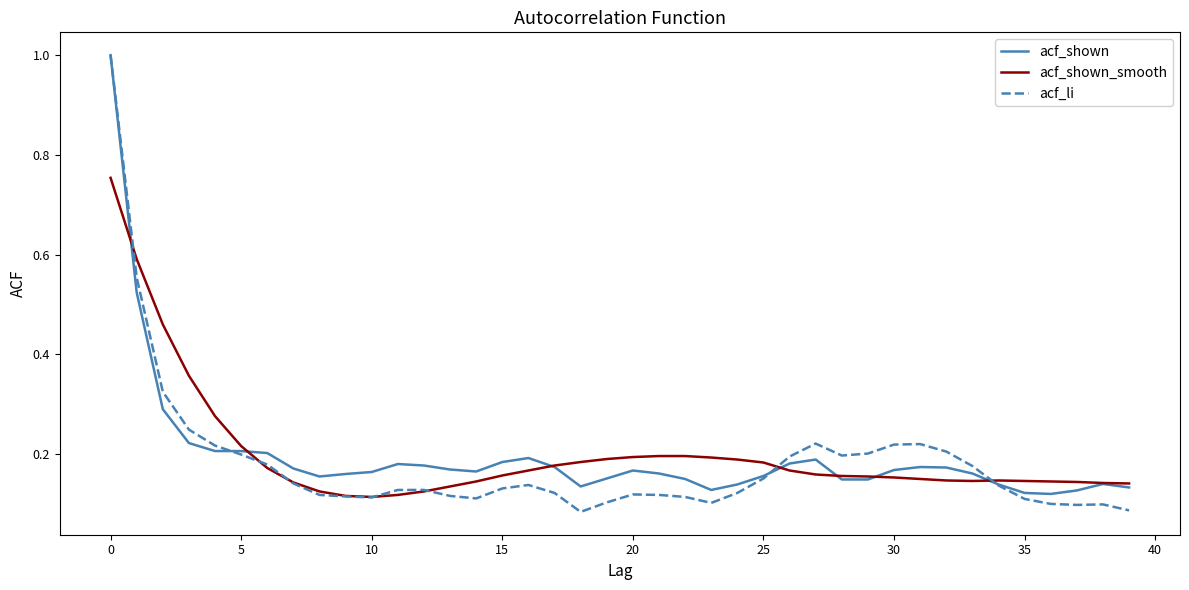

What is the highest value of the acf_li series?

1.0